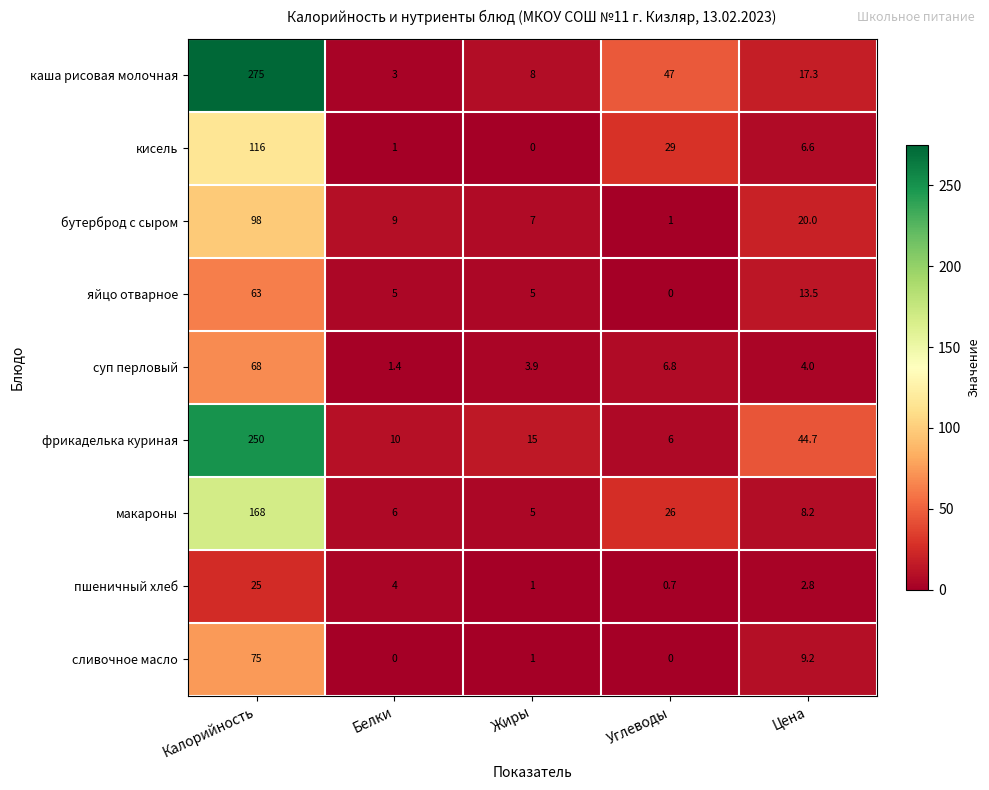

At which label is фрикаделька куриная closest to 128?

Цена